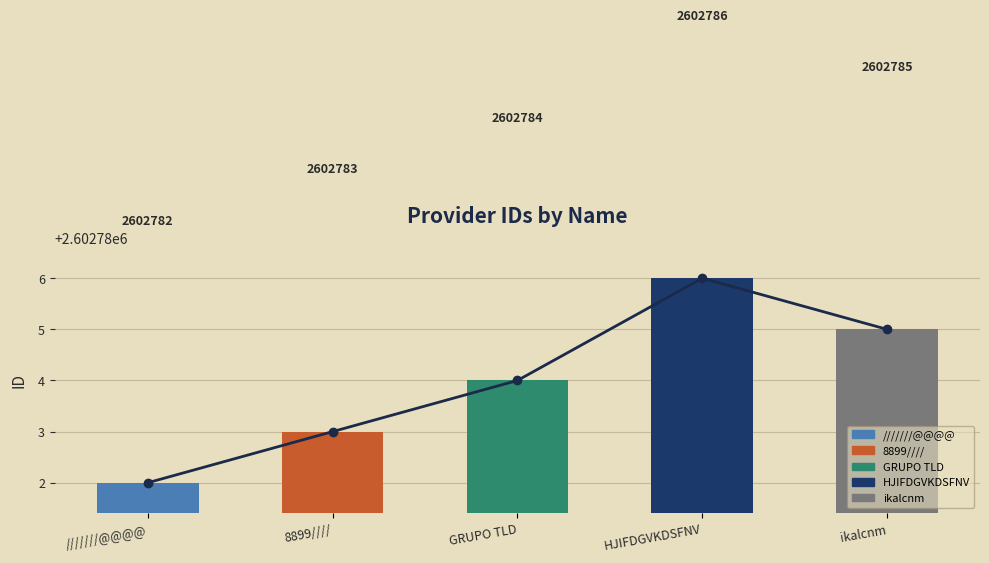

List the labels in order of value, smallest first.

///////@@@@, 8899////, GRUPO TLD, ikalcnm, HJIFDGVKDSFNV